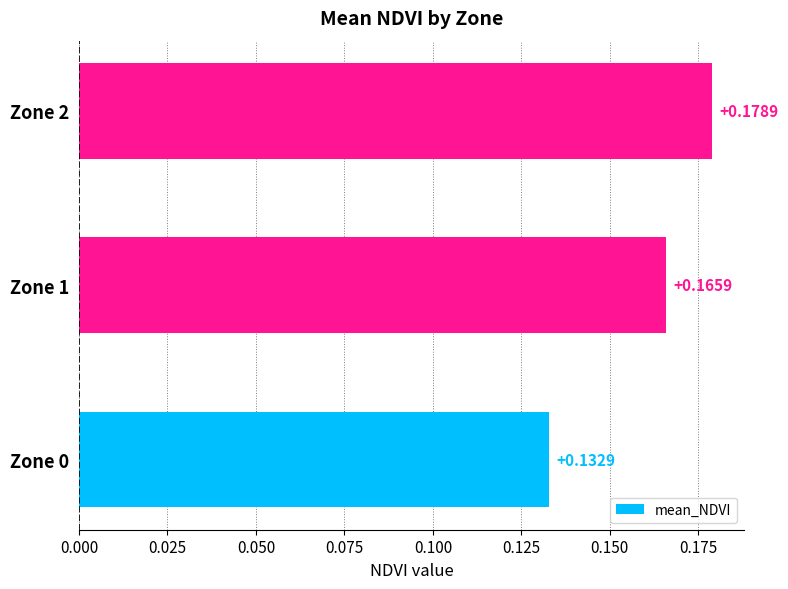

Which label corresponds to the largest value in the chart?

Zone 2